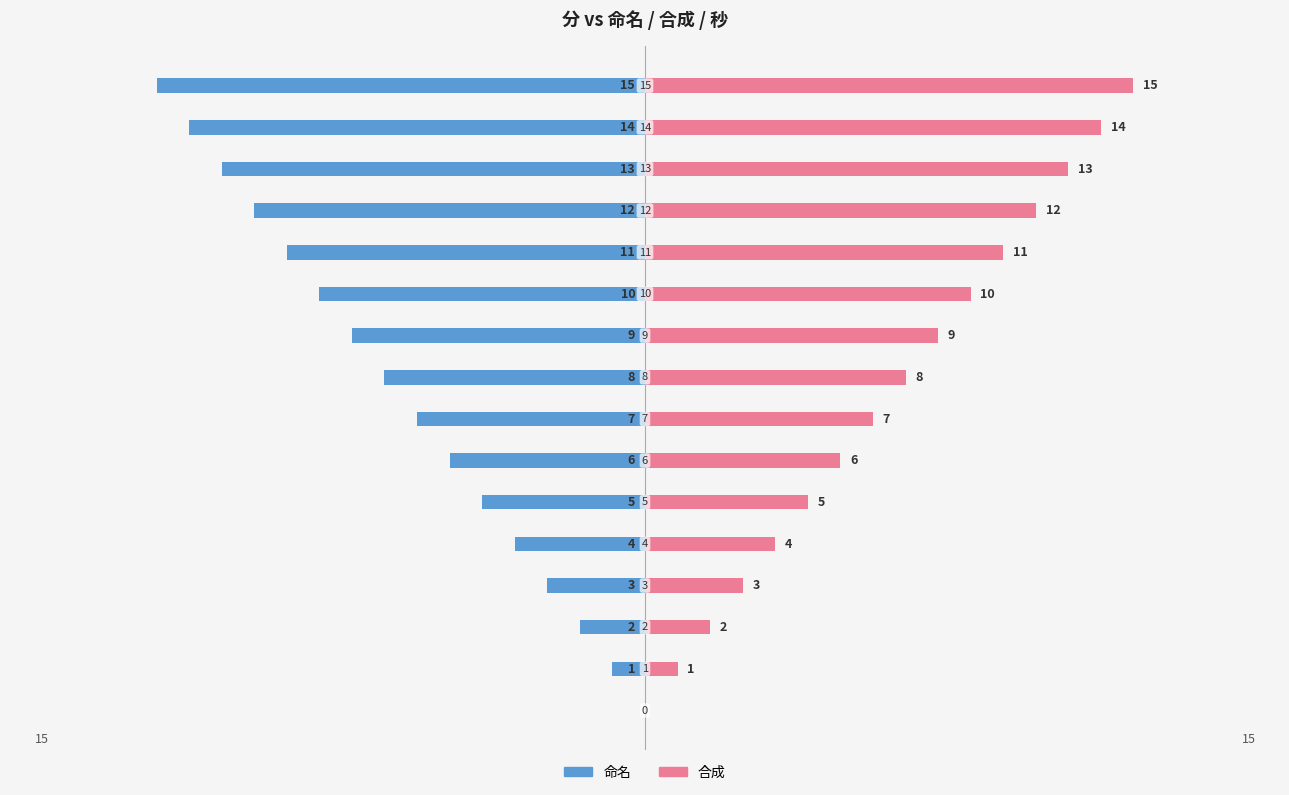

What are all the series names shown in the legend?

命名, 合成